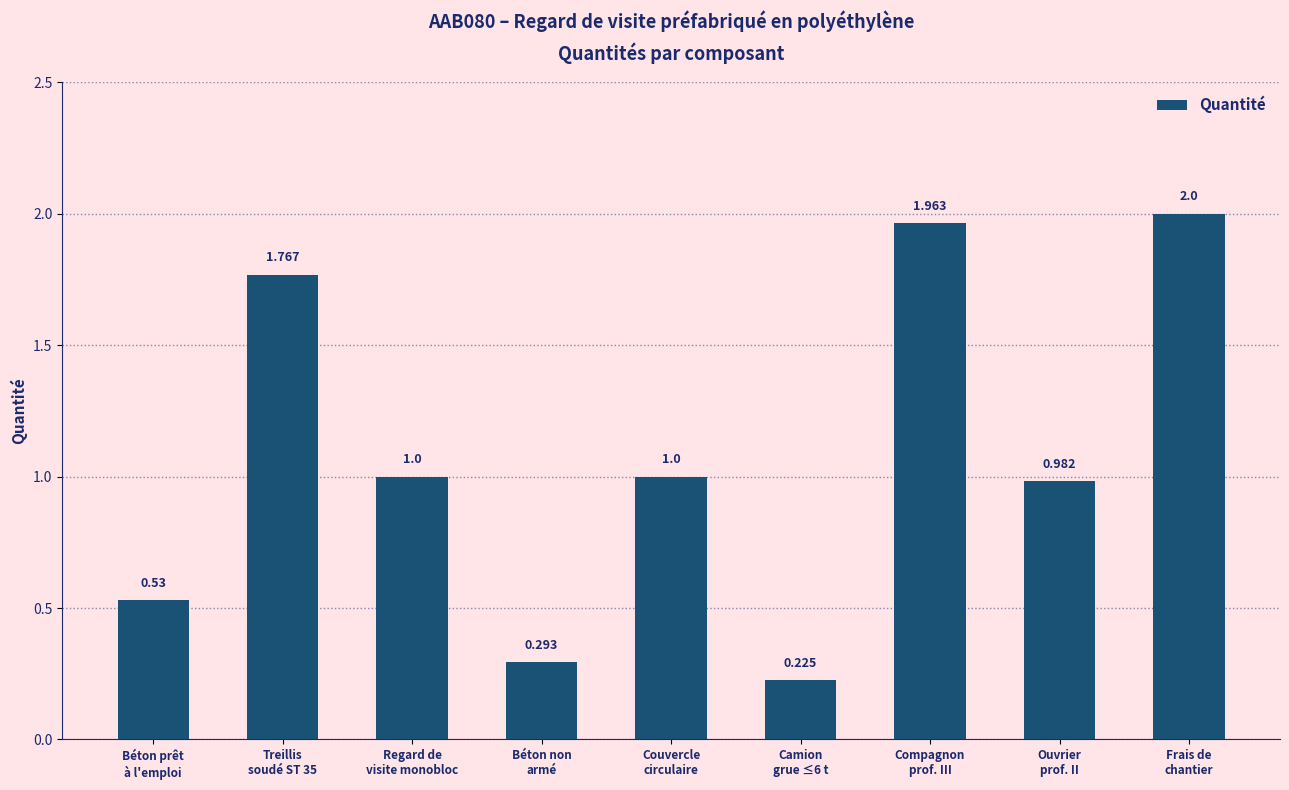

What is the label of the 1st bar from the right?

Frais de
chantier